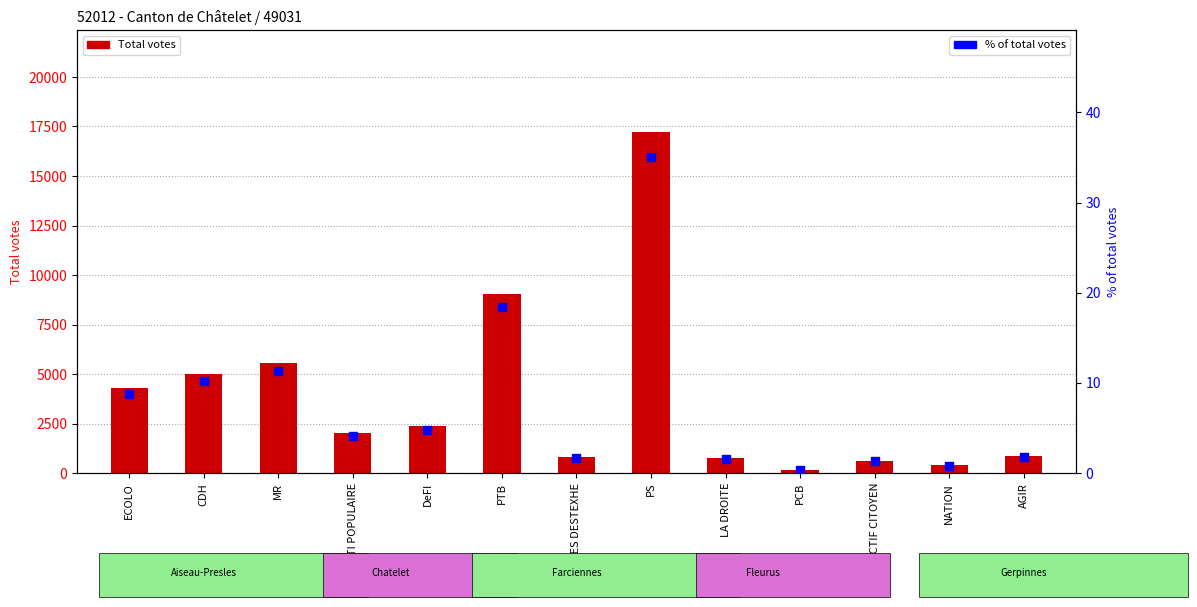

What are all the series names shown in the legend?

Total votes, % of total votes